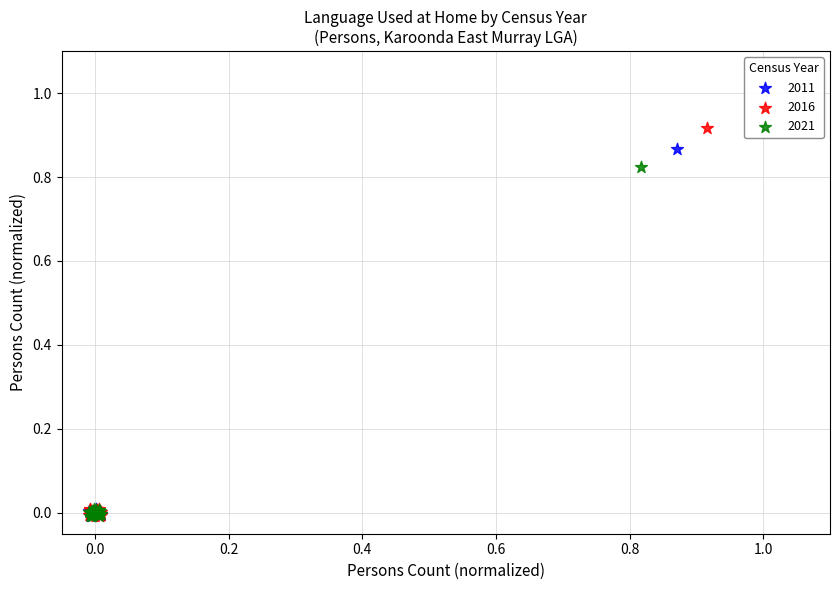

Which series has the largest Y range (max minus min)?

2016